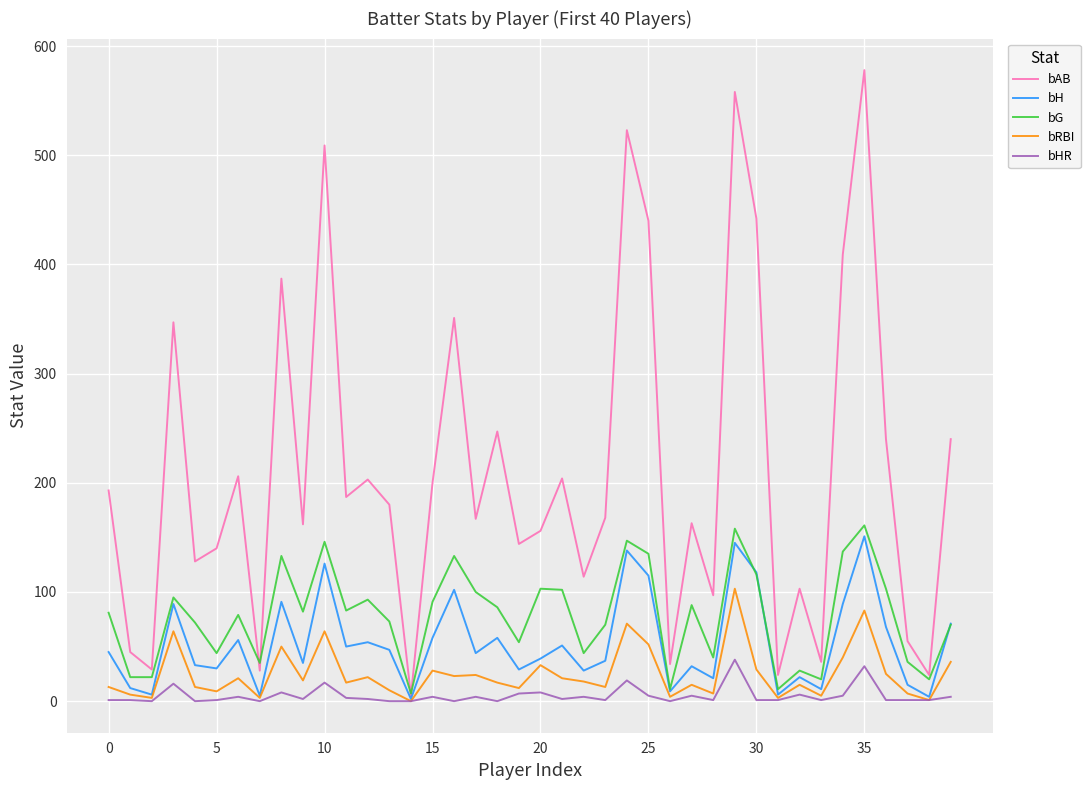

Which series has the largest range (max minus min)?

bAB